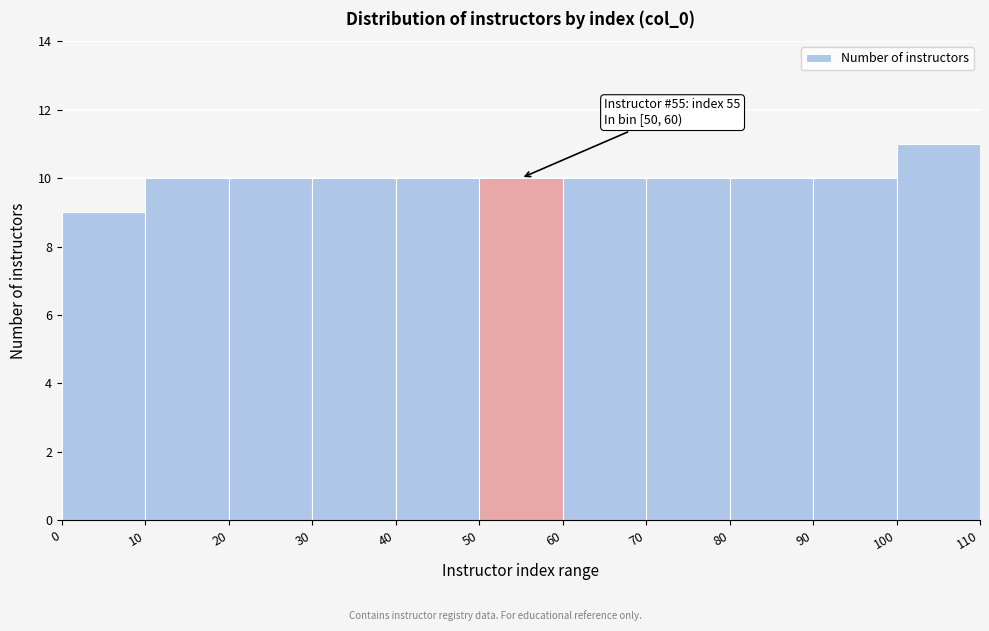

Over which range of the x-axis is the bar tallest?

100 to 110